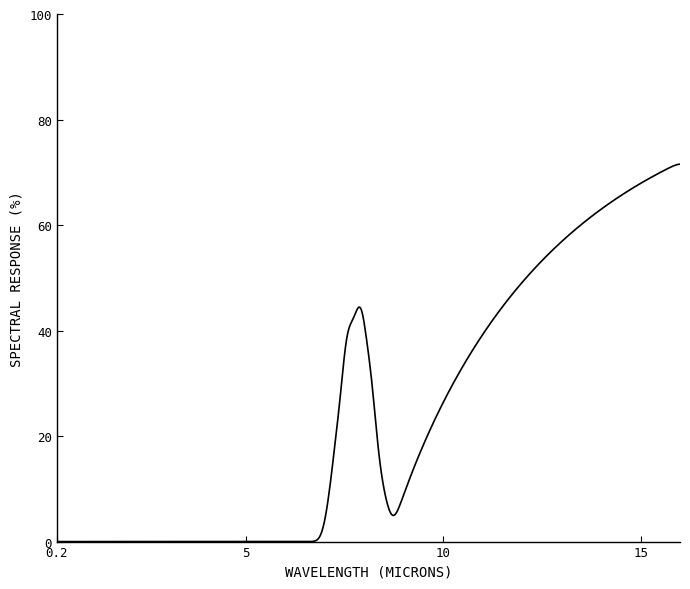

True or false: there are more than 1 points higher than both neighbors.

False